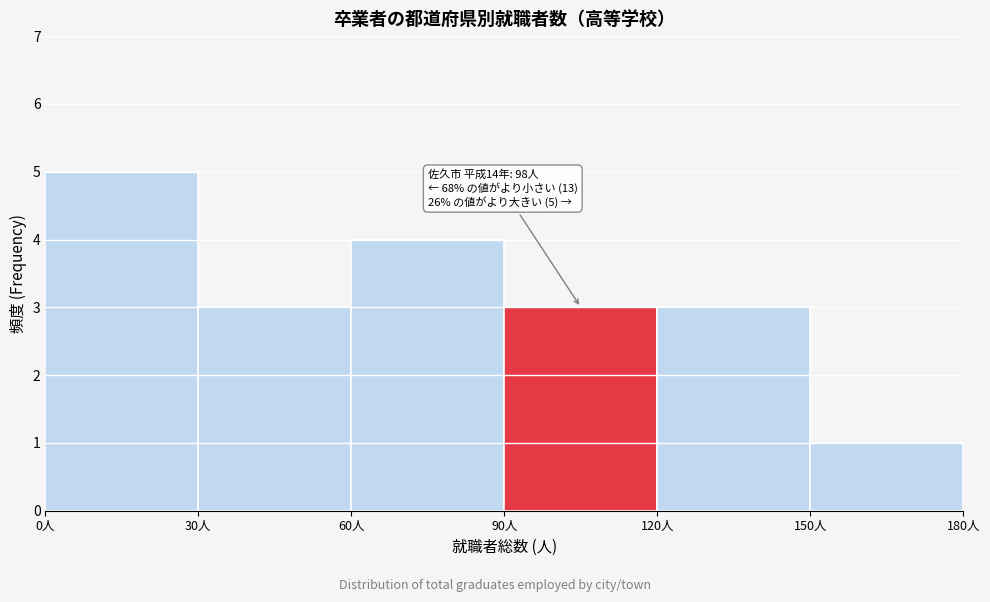

Over which range of the x-axis is the bar tallest?

0 to 30